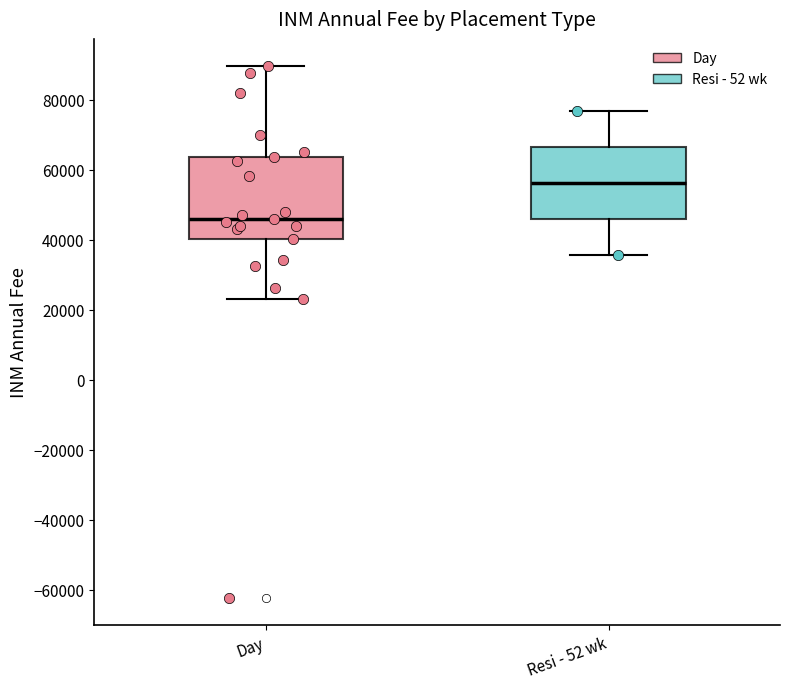

Where is the upper edge of the box for Day on the y-axis? The values are not printed on the chart, so give them approximately, as read against the axis.

64000